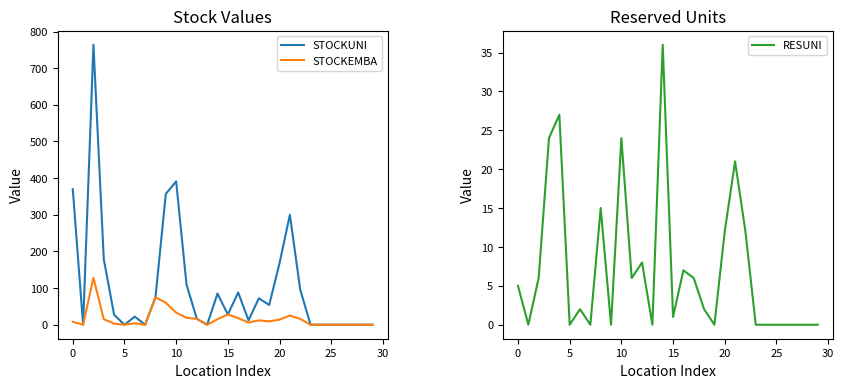

What is the maximum value for STOCKEMBA?

128